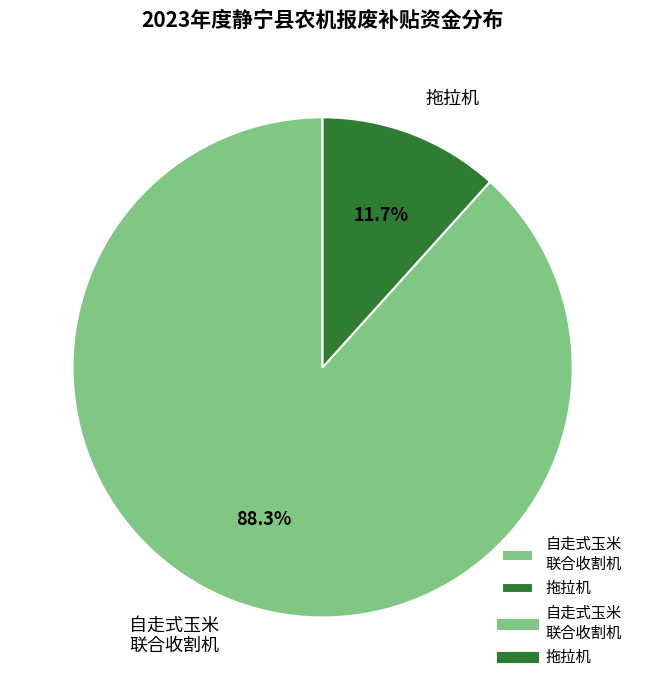

Which category has the smallest portion of the pie?

拖拉机